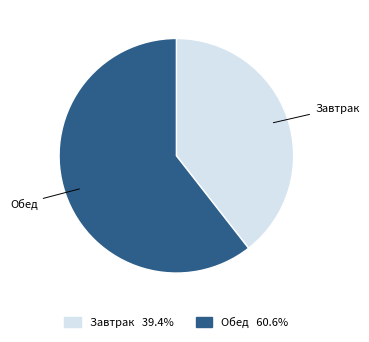

True or false: Обед accounts for 70% of the total.

False